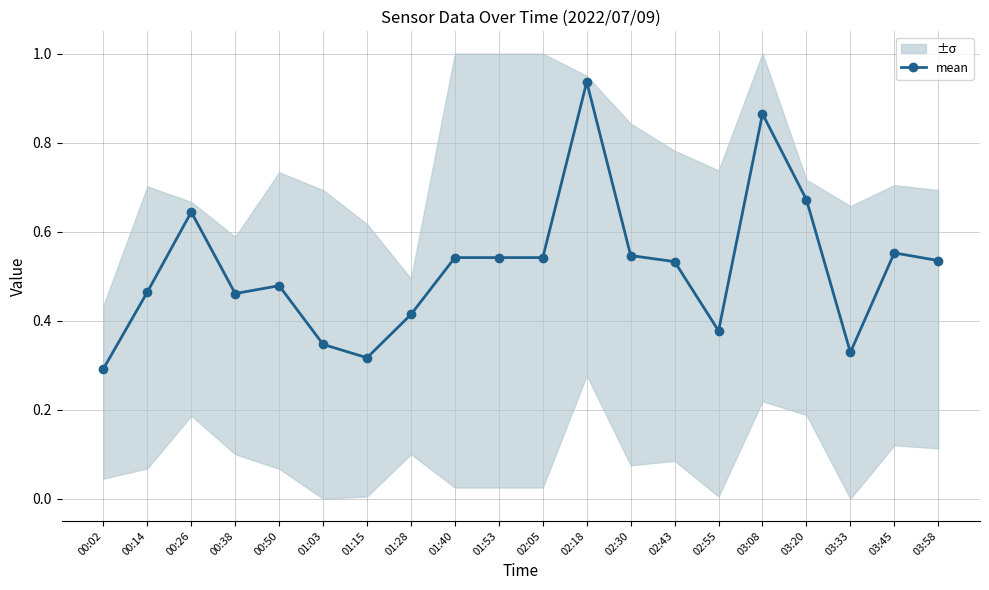

The mean series shows 0.8 at 01:53. True or false?

False